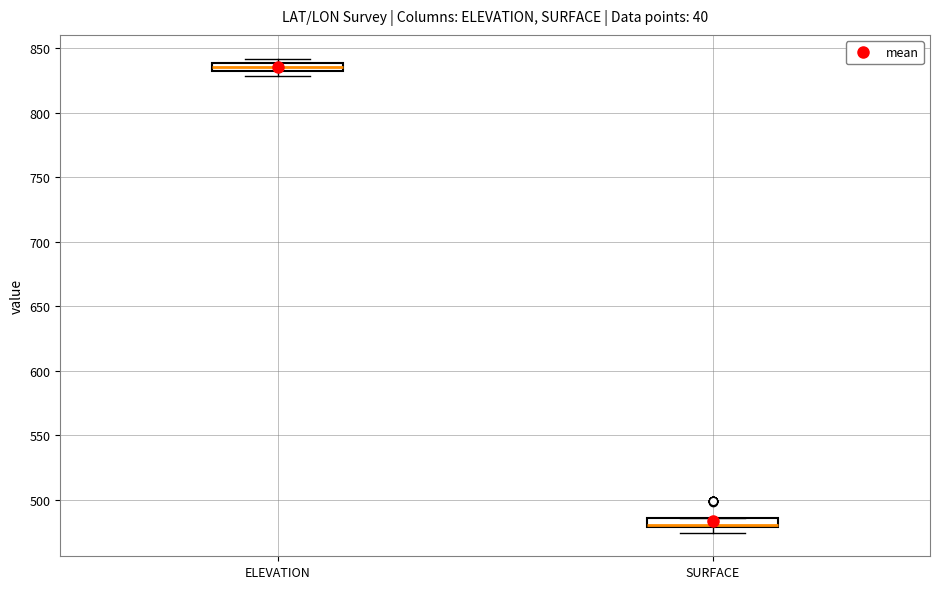

Where is the lower edge of the box for ELEVATION on the y-axis? The values are not printed on the chart, so give them approximately, as read against the axis.

830